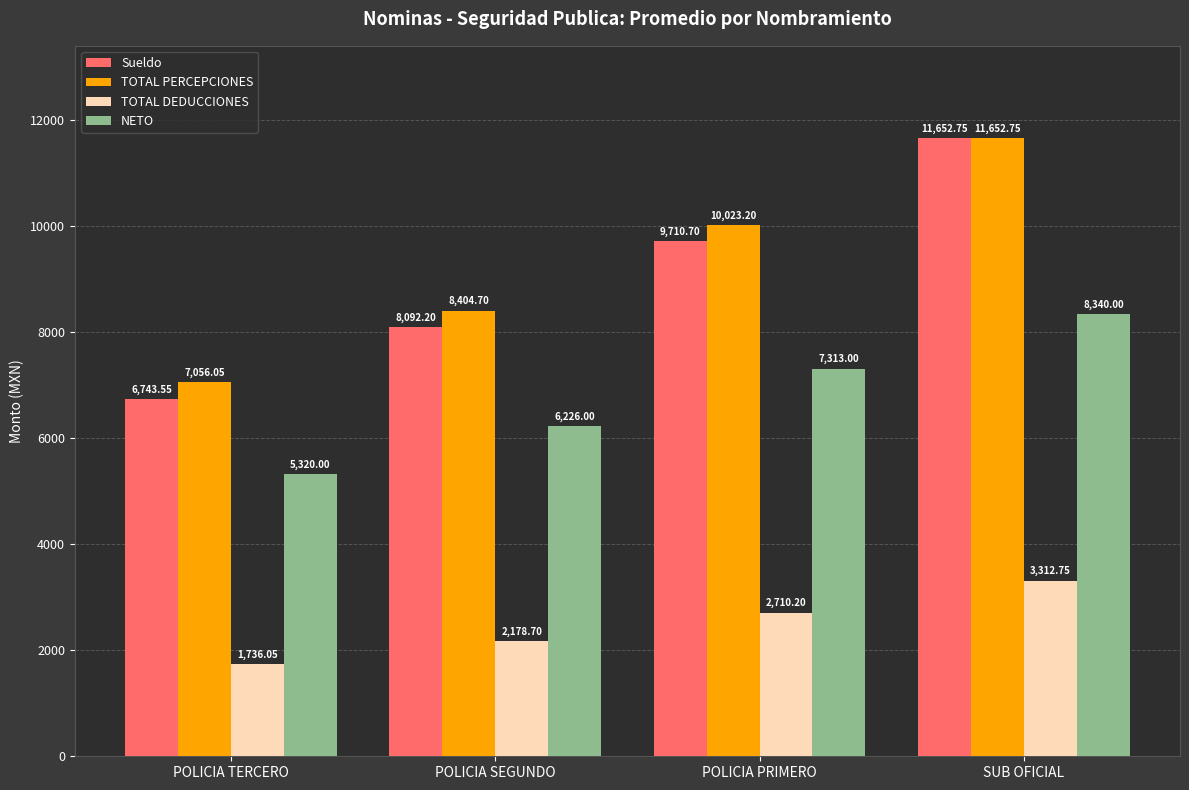

Which category has the highest value in the Sueldo series?

SUB OFICIAL